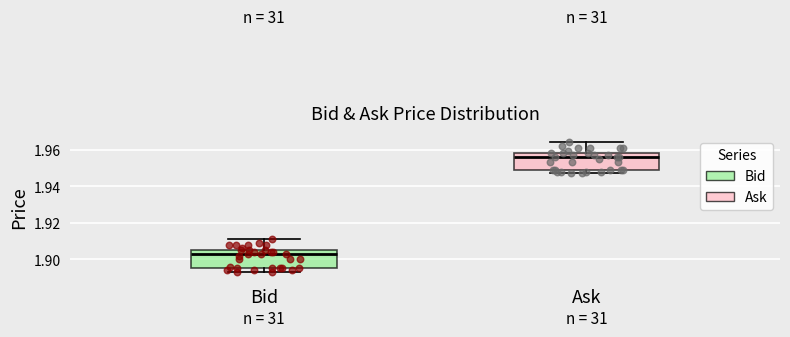

Where is the lower edge of the box for Ask on the y-axis? The values are not printed on the chart, so give them approximately, as read against the axis.

1.950